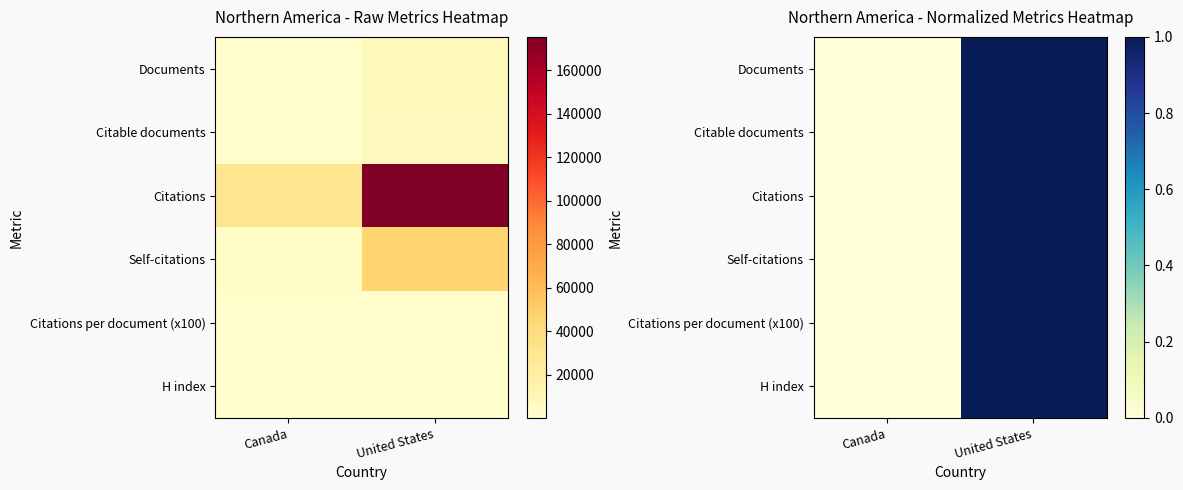

Is it true that Citations equals 0 at United States?

False